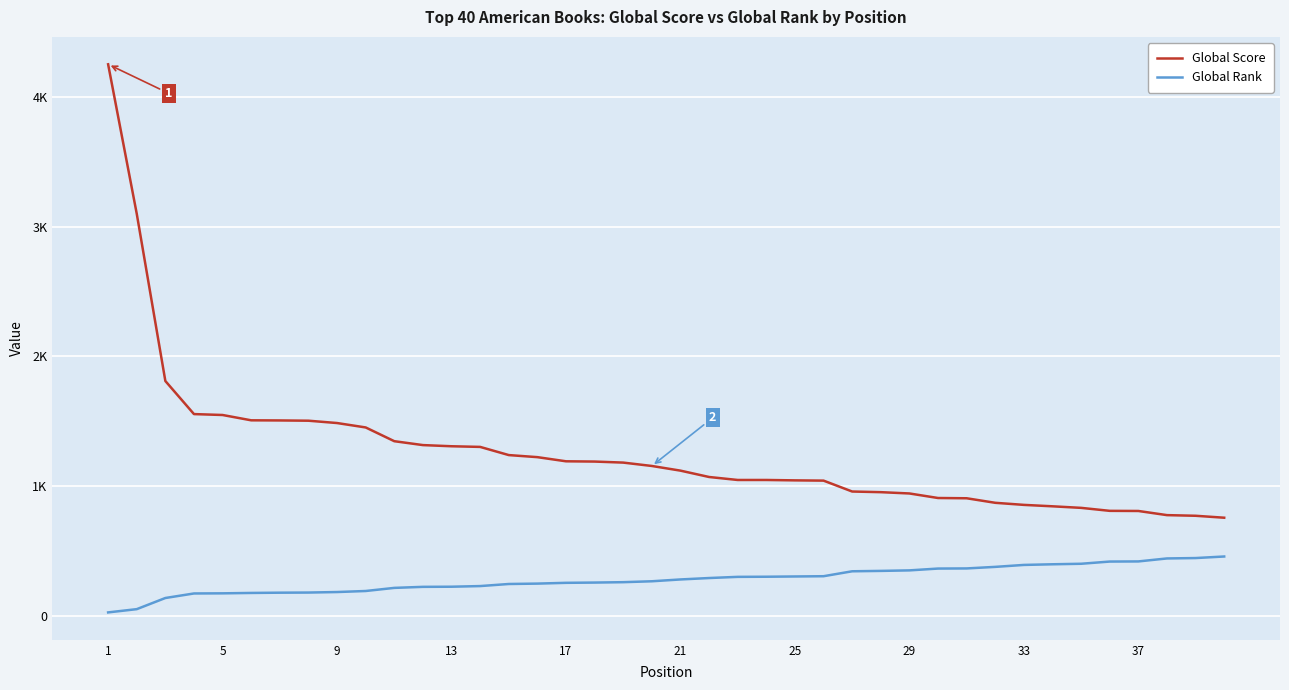

Is this an area chart (filled region under the line)?

No